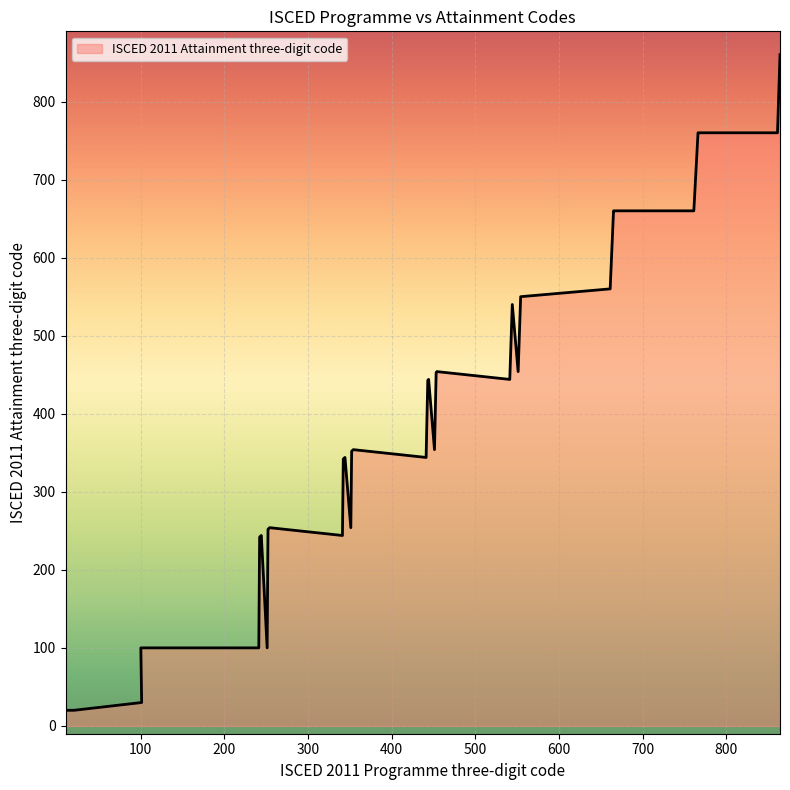

Which label corresponds to the largest value in the chart?

864